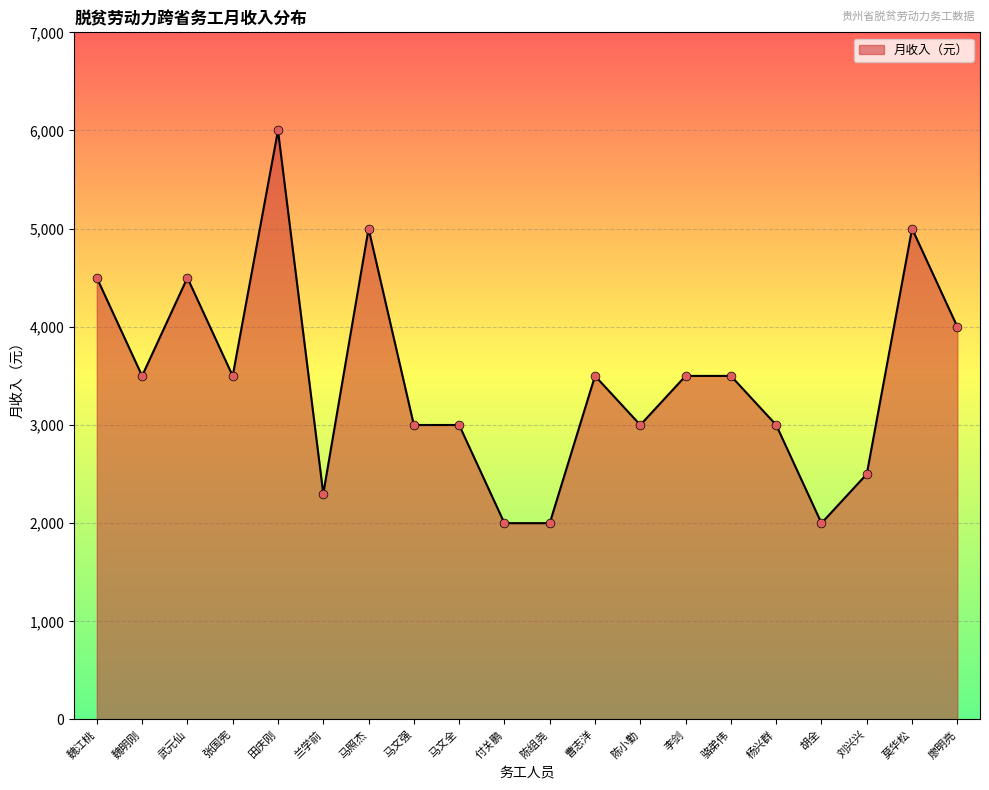

What is the change in value from 兰学前 to 胡全?

-300